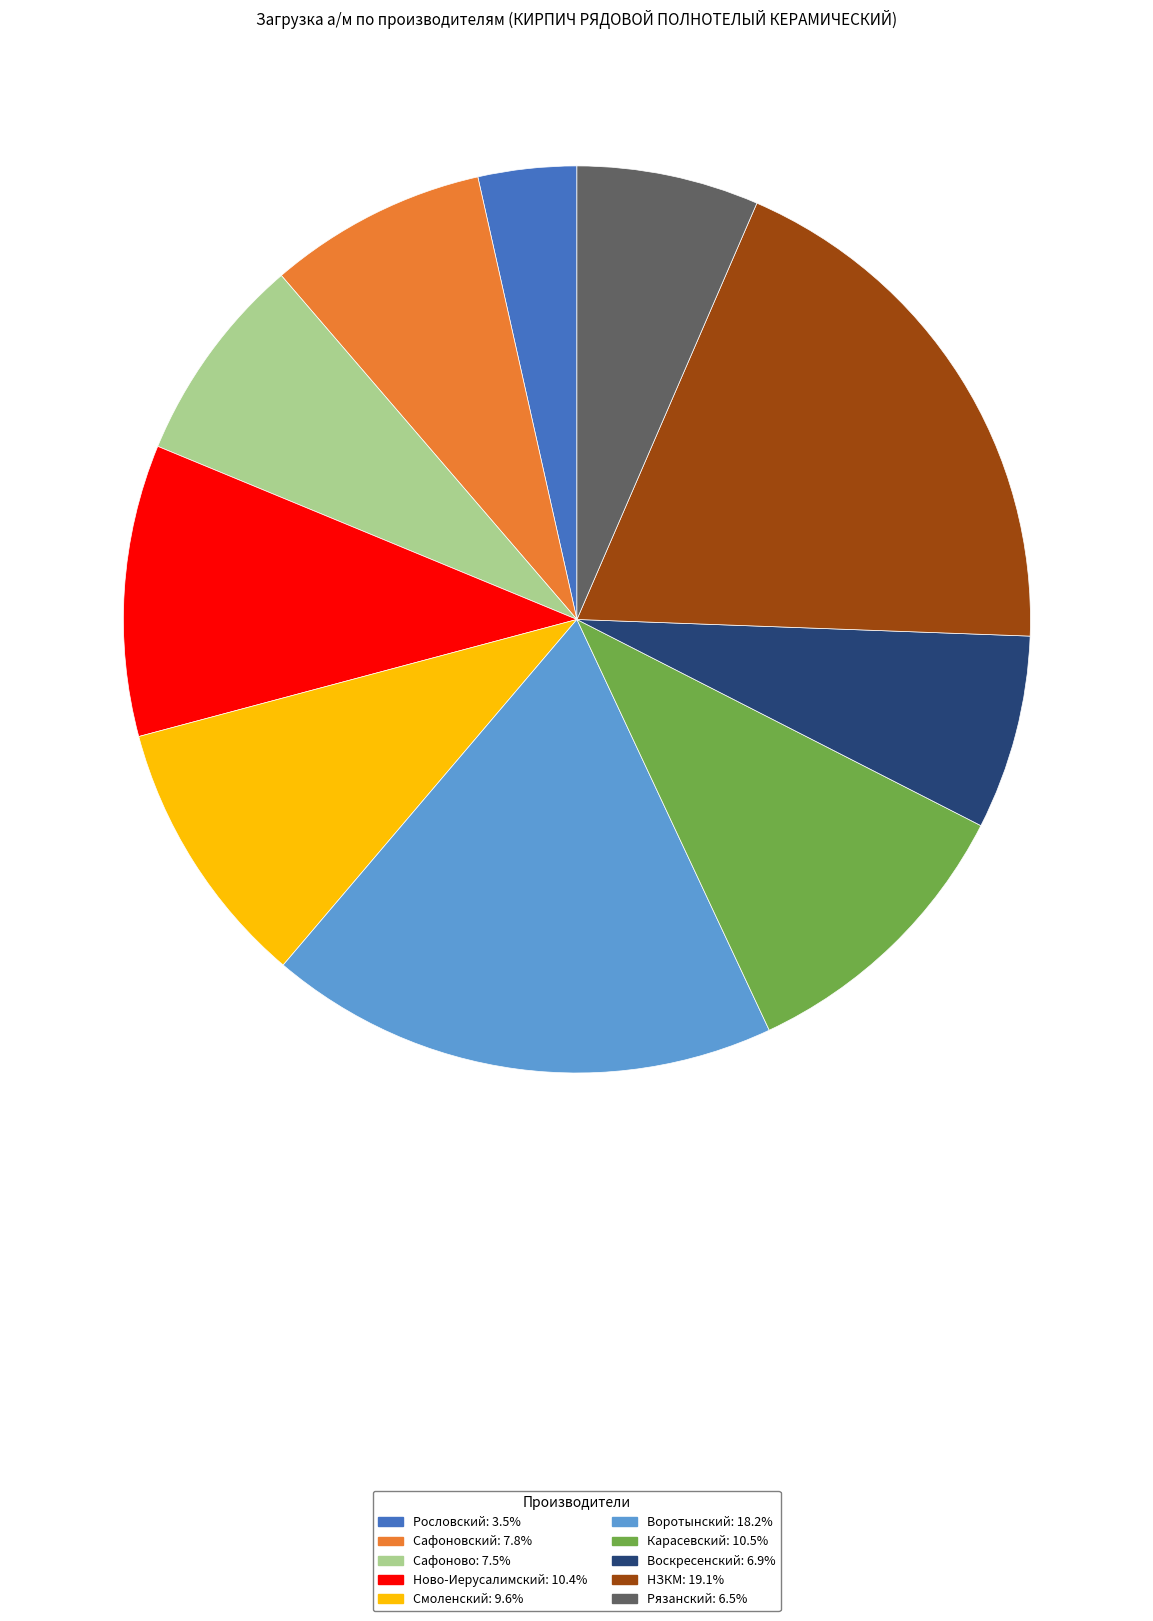

Count the number of slices in the pie.

10